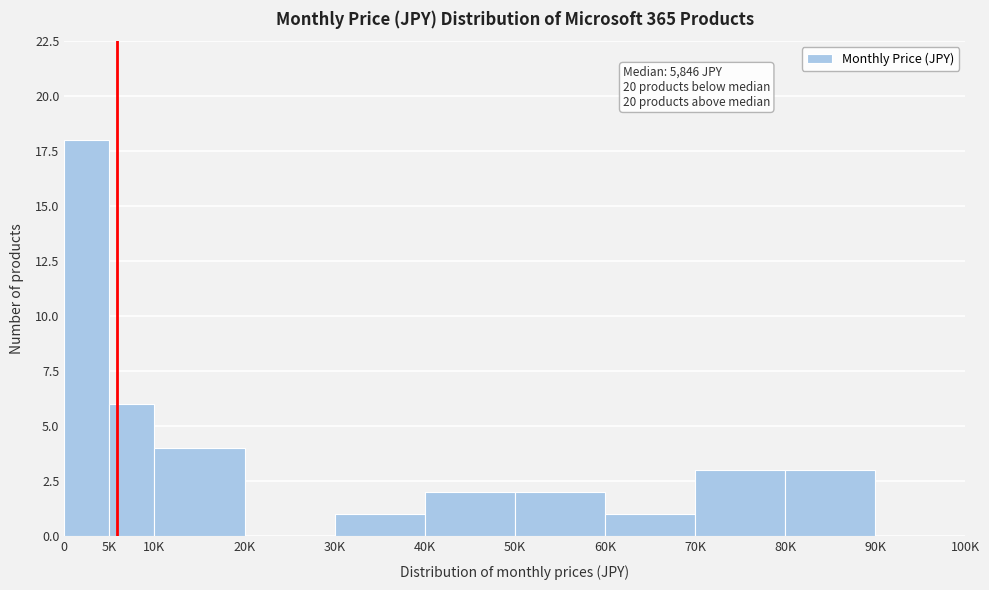

Reading left to right, extract all data points from this chart.

0=18	5K=6	10K=4	20K=0	30K=1	40K=2	50K=2	60K=1	70K=3	80K=3	90K=0